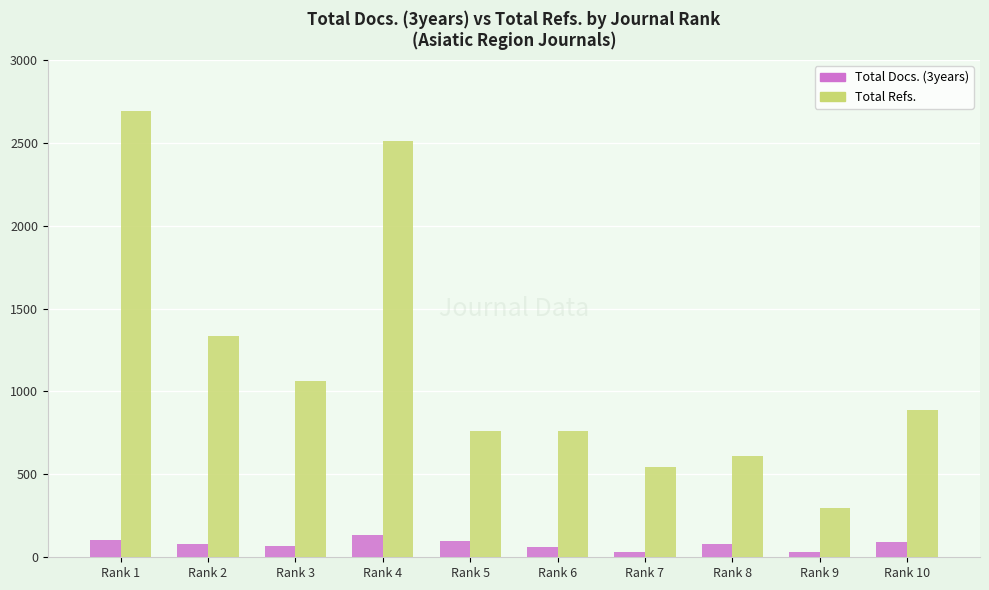

Where does the Total Refs. series first go above 887?

Rank 1